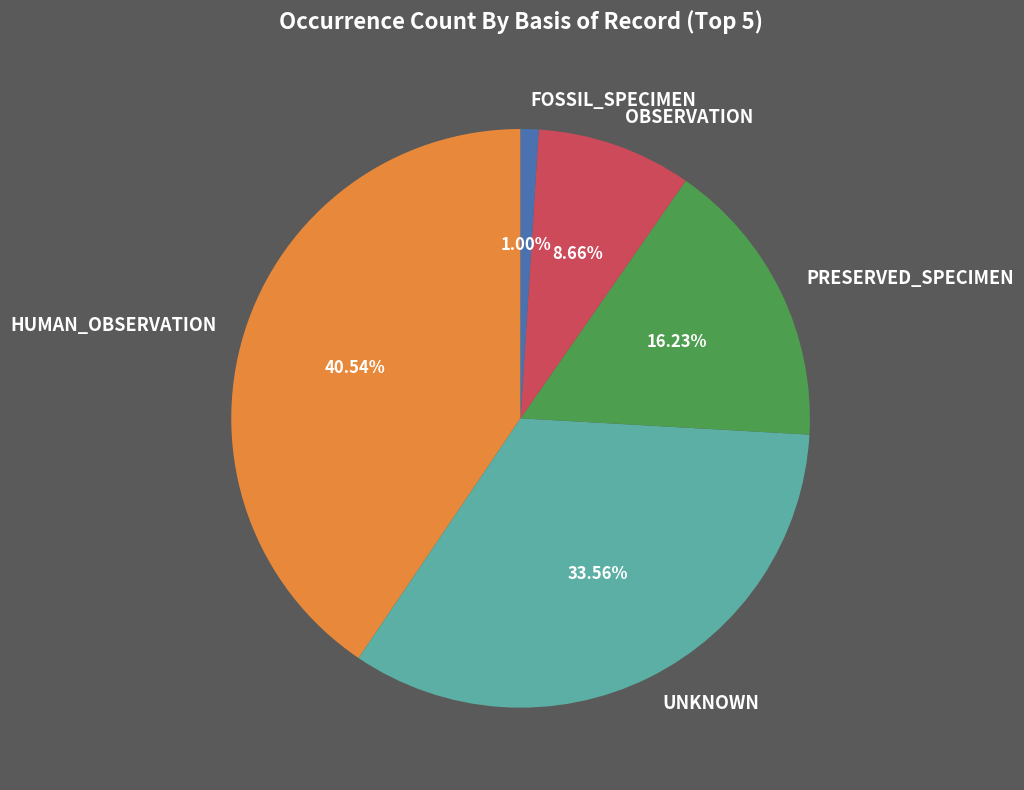

Which slice is the largest?

HUMAN_OBSERVATION